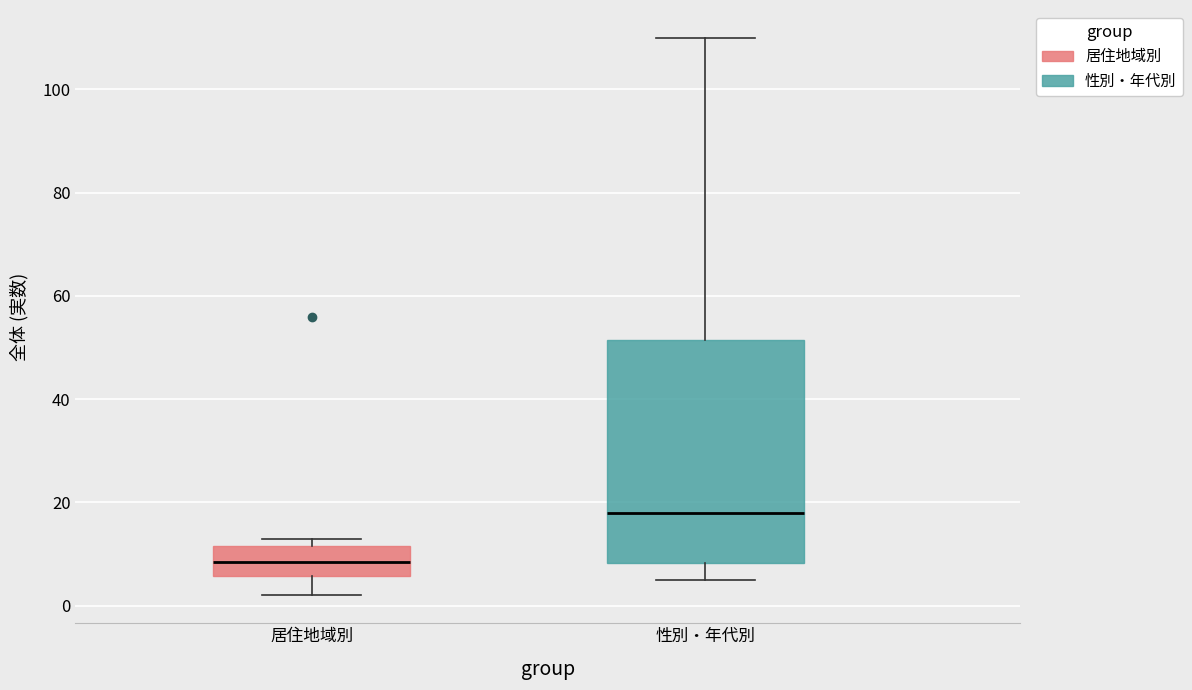

Which box has the lowest median line?

居住地域別